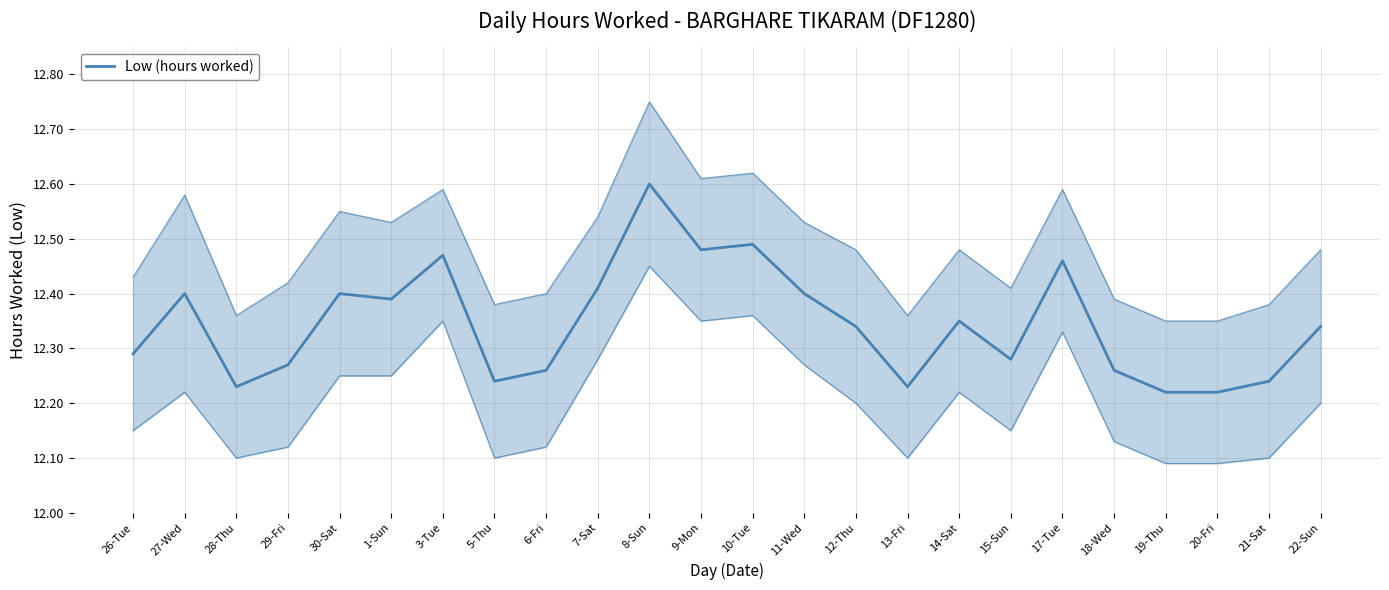

What is the value of the 13th point from the left?

12.5